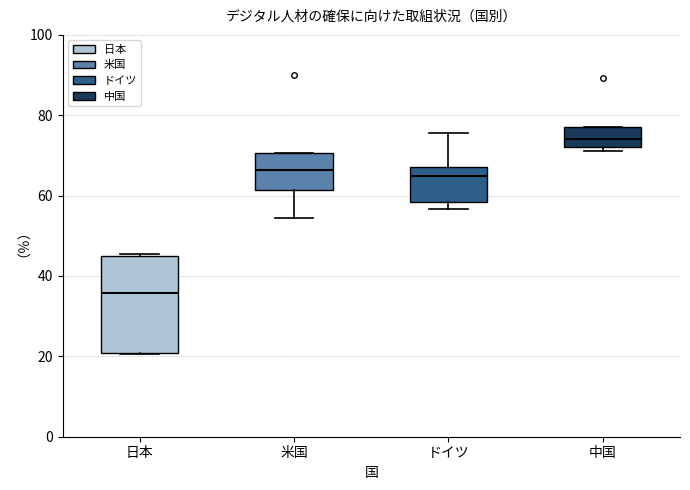

Which box's median line is the highest?

中国